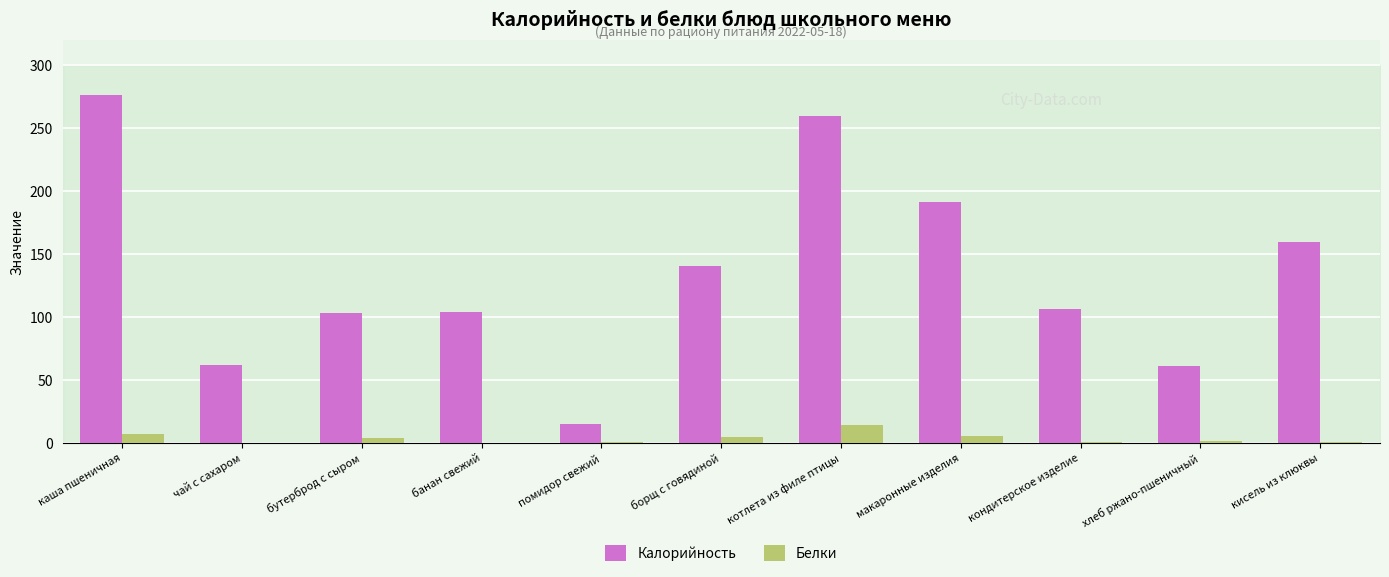

Which series has the largest range (max minus min)?

Калорийность